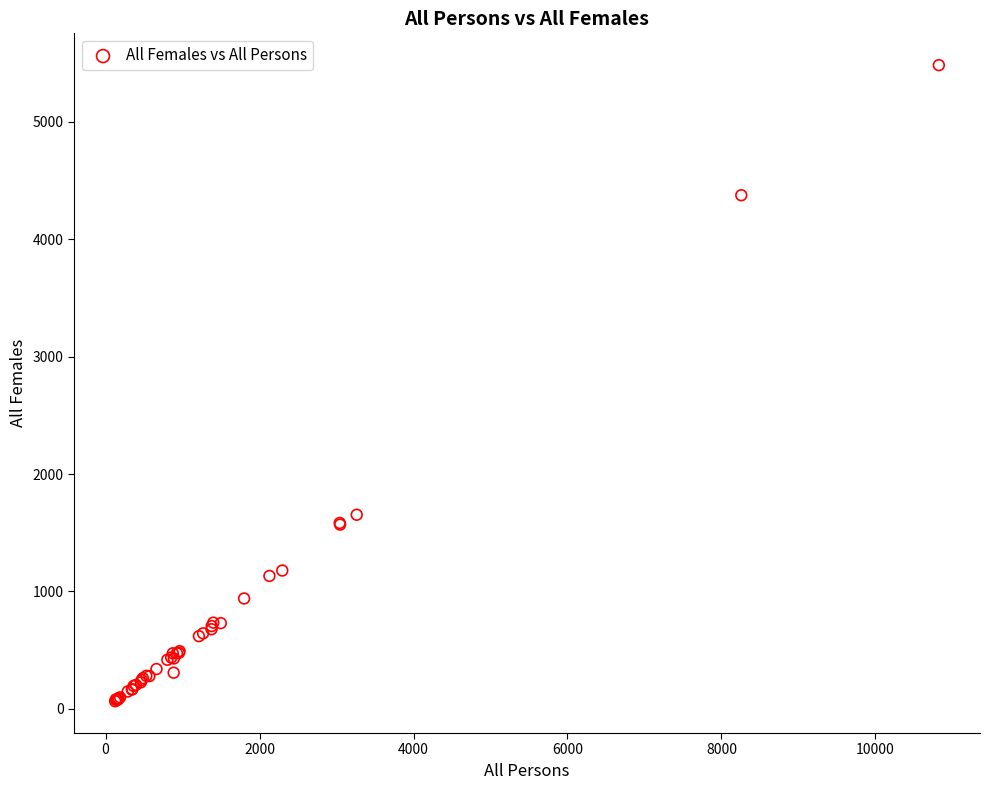

What Y value in the scatter plot is closest to 2773?

1653